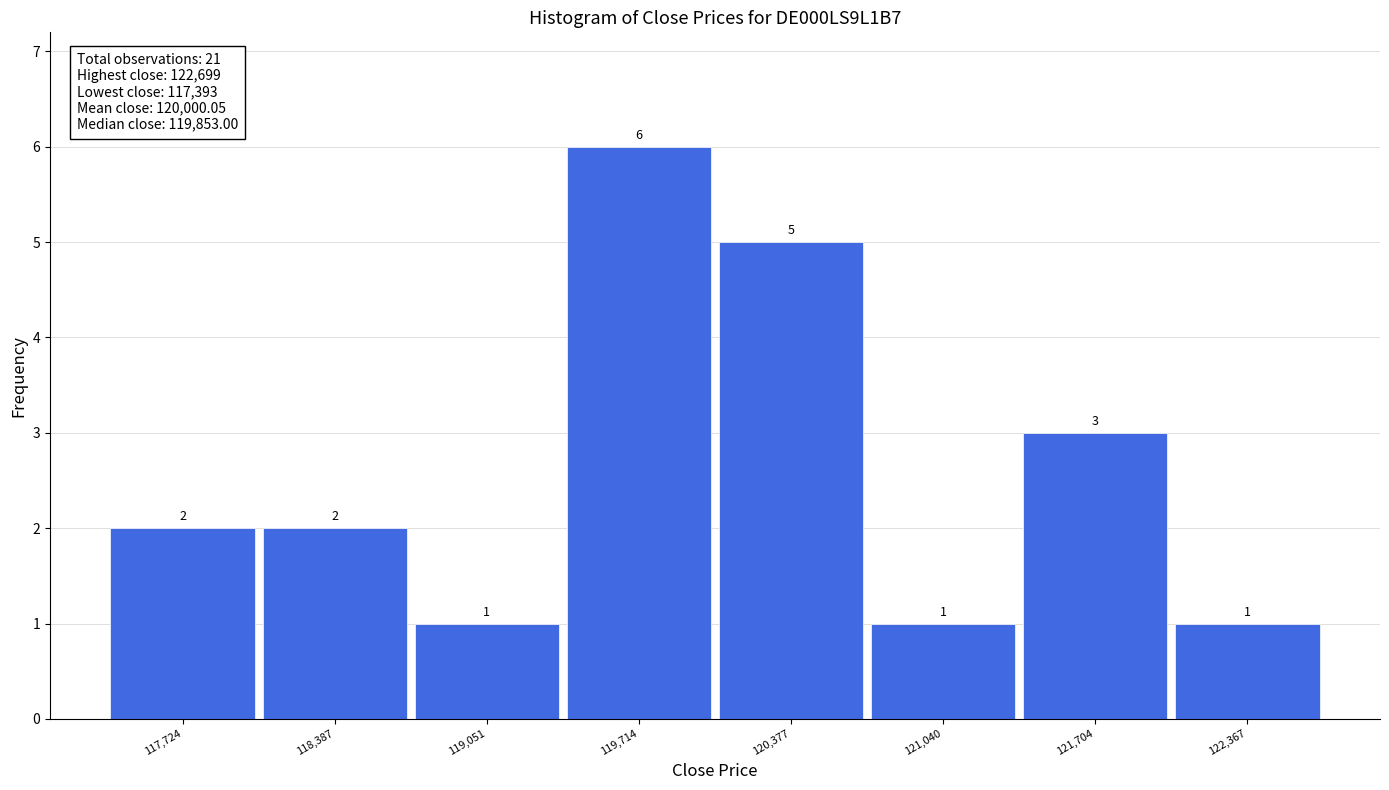

Over which range of the x-axis is the bar tallest?

119400 to 120000